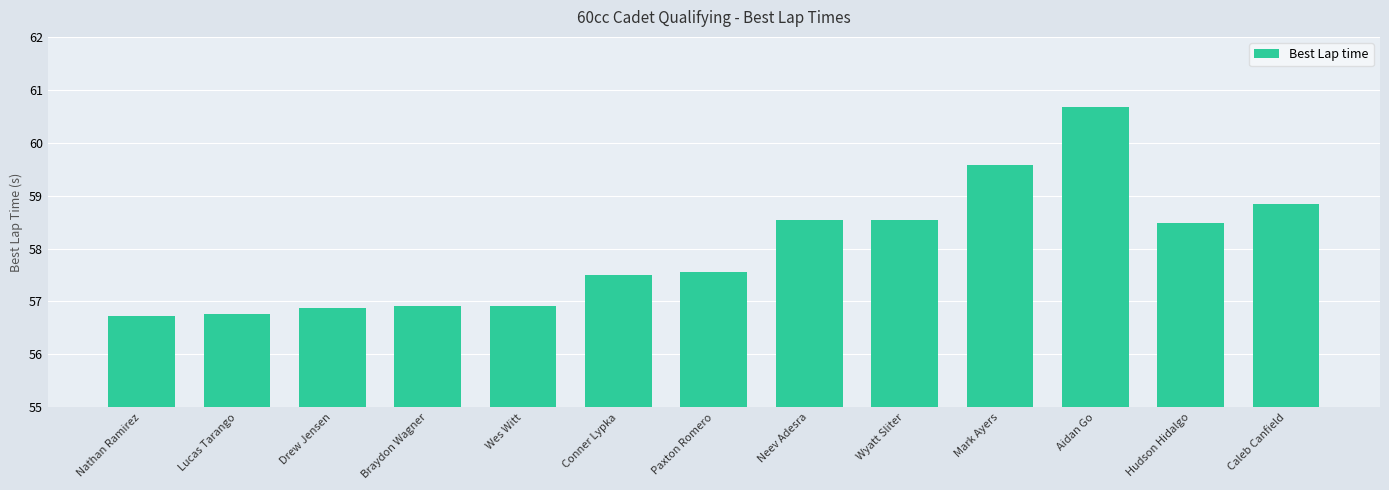

The chart shows a value of 59.6 at Mark Ayers. True or false?

True